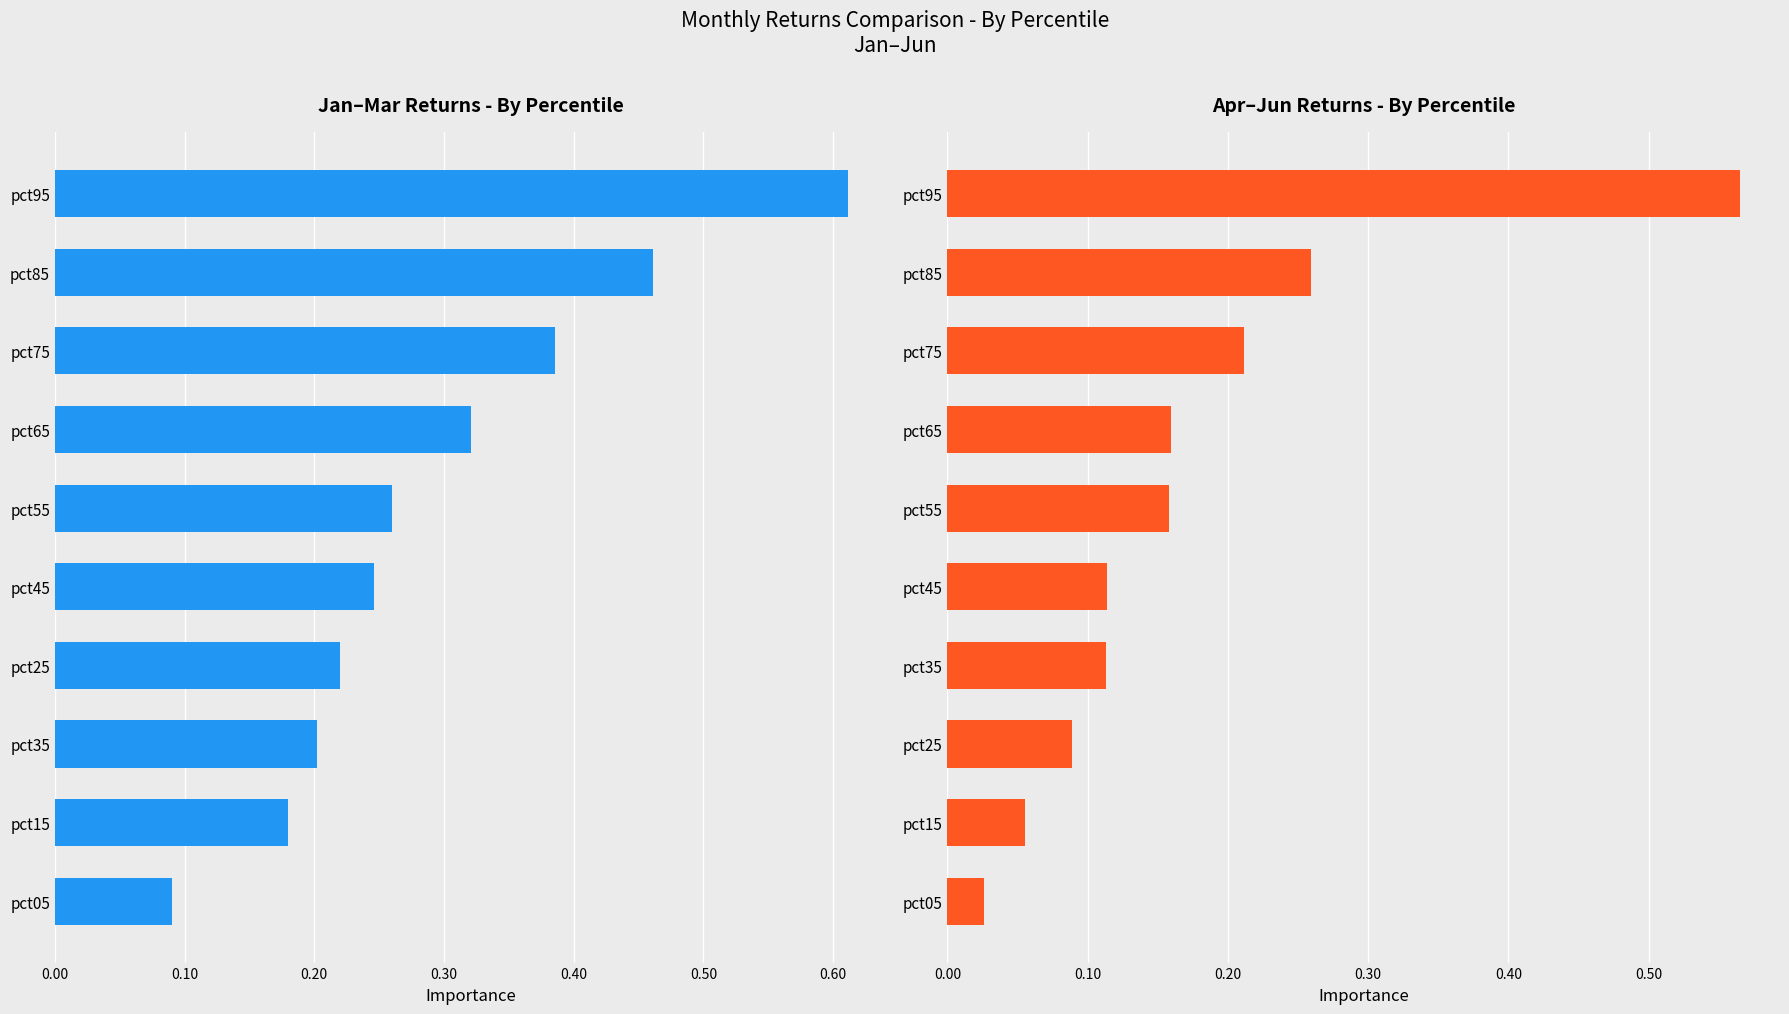

The value of Jan-Feb-Mar at pct65 is 0.2. True or false?

False